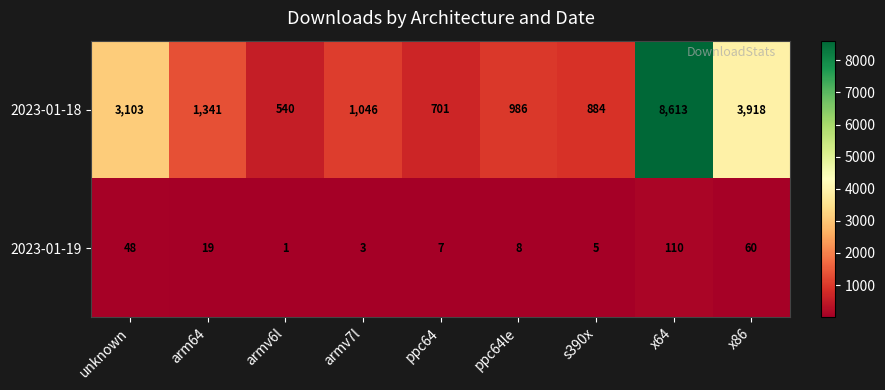

At which category is the sum across all series the highest?

x64